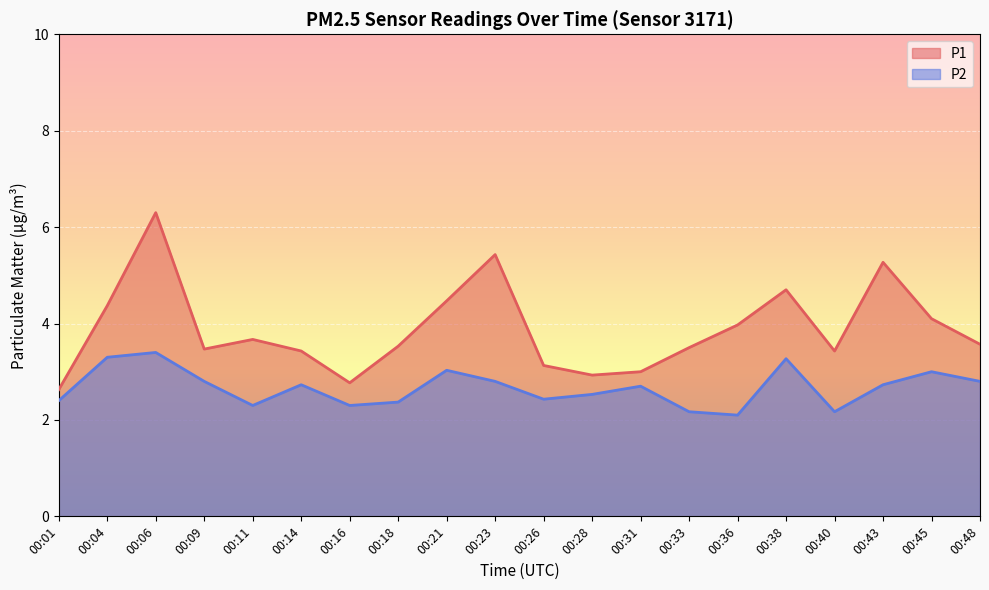

What is the sum of the P2 values at 00:23 and 00:31?

5.5